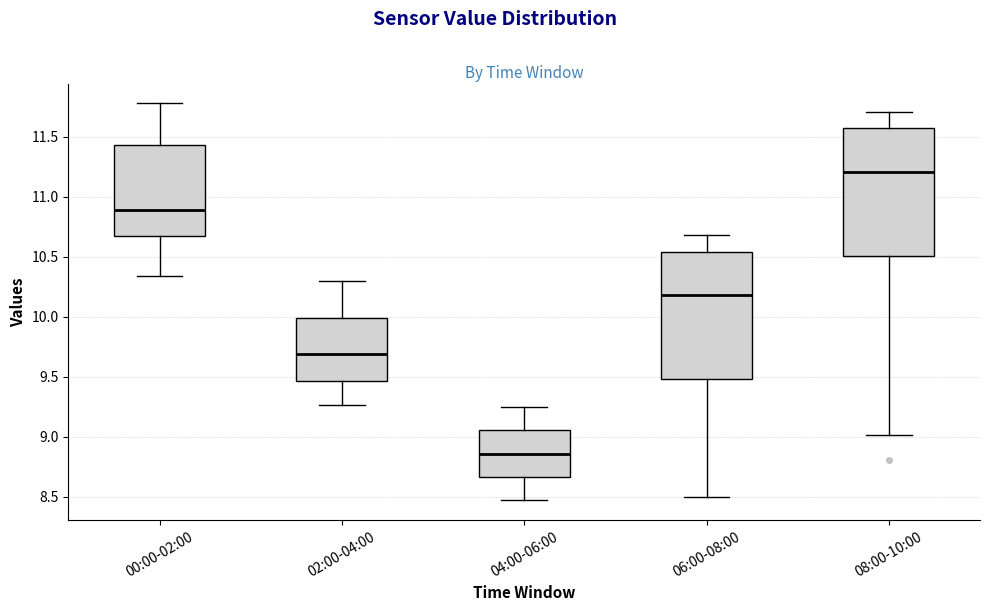

Reading left to right, read every box against the y-axis: the position of its median line, the range the box covers, and the ends of its whiskers. The values are not printed on the chart, so give them approximately, as read against the axis.

00:00-02:00: median 10.90, box 10.70 to 11.45, whiskers 10.35 to 11.80
02:00-04:00: median 9.70, box 9.45 to 10.00, whiskers 9.25 to 10.30
04:00-06:00: median 8.85, box 8.65 to 9.05, whiskers 8.45 to 9.25
06:00-08:00: median 10.20, box 9.50 to 10.55, whiskers 8.50 to 10.70
08:00-10:00: median 11.20, box 10.50 to 11.55, whiskers 9.00 to 11.70